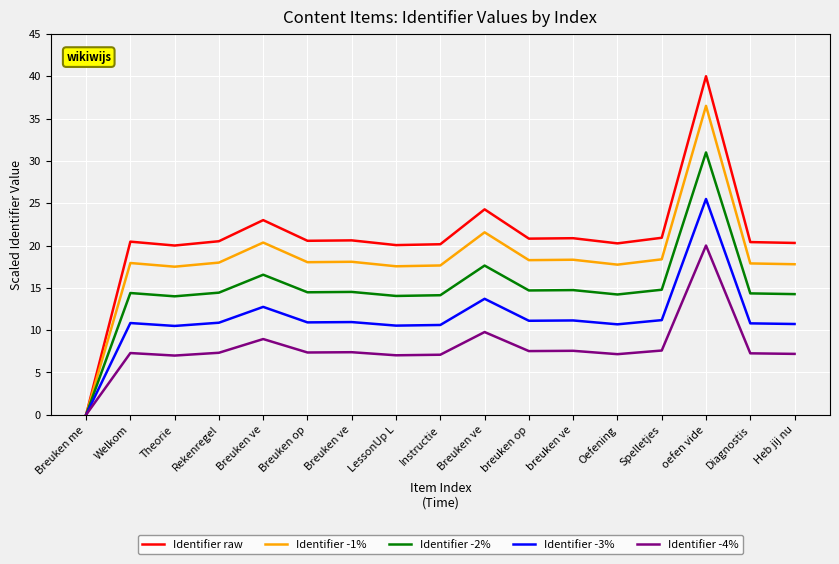

Is the value of Identifier -4% at Breuken ve greater than the value of Identifier -3% at oefen vide?

No